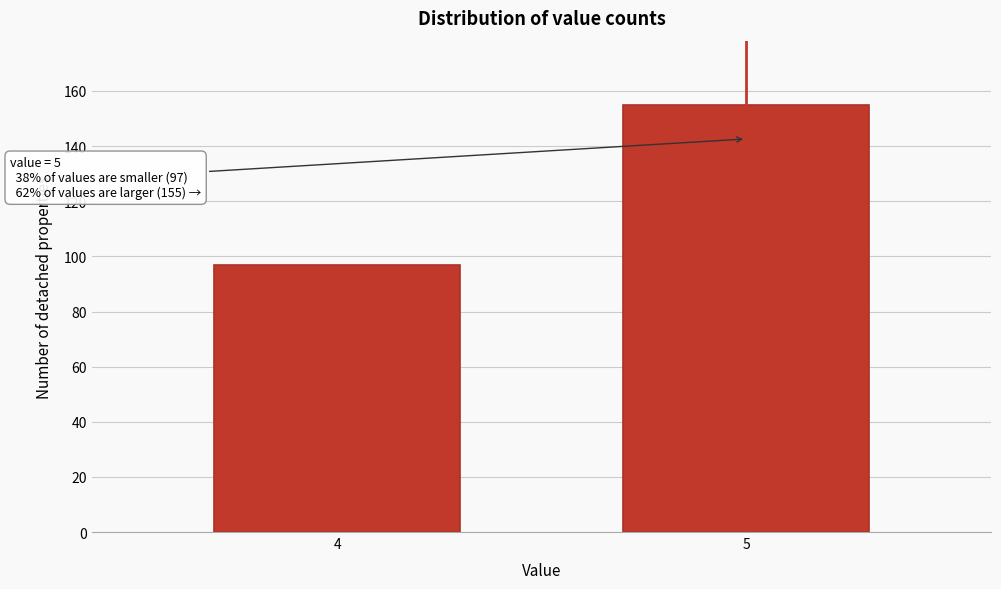

Reading left to right, transcribe all the data shown in this chart.

4=97	5=155